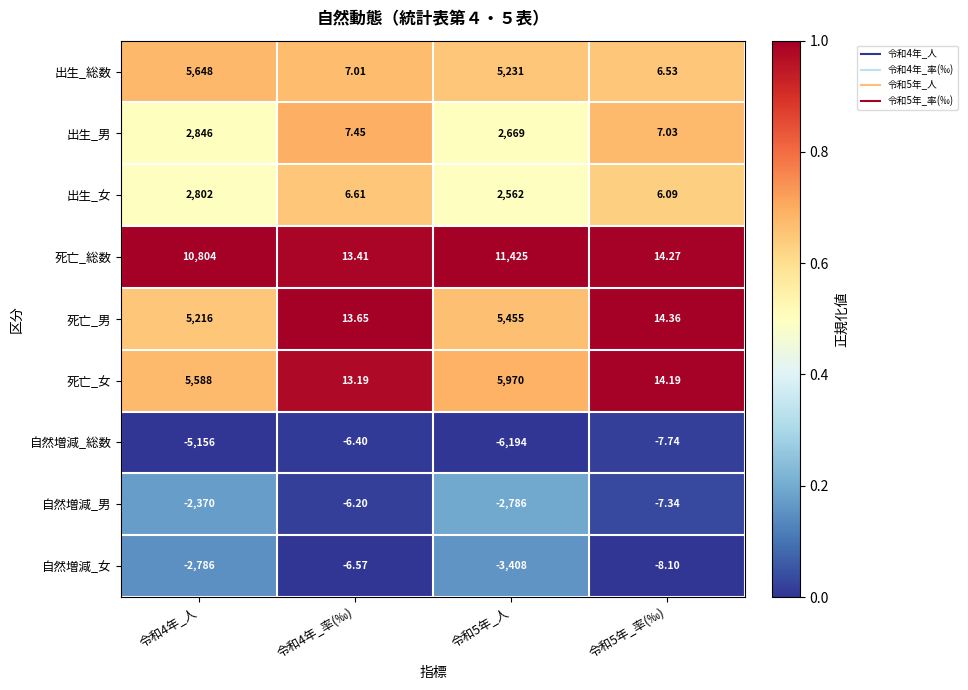

Which series changed the most between 令和4年_率(‰) and 令和5年_率(‰)?

自然増減_女